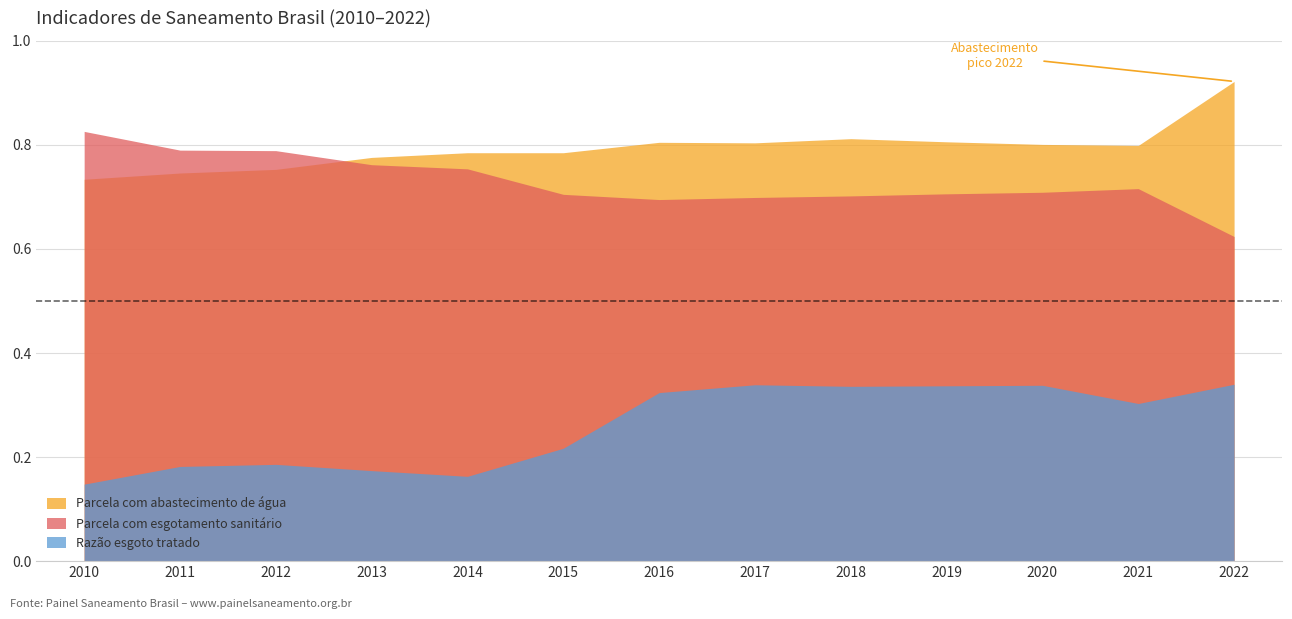

Read the Parcela com abastecimento de água value at 2020.

0.8